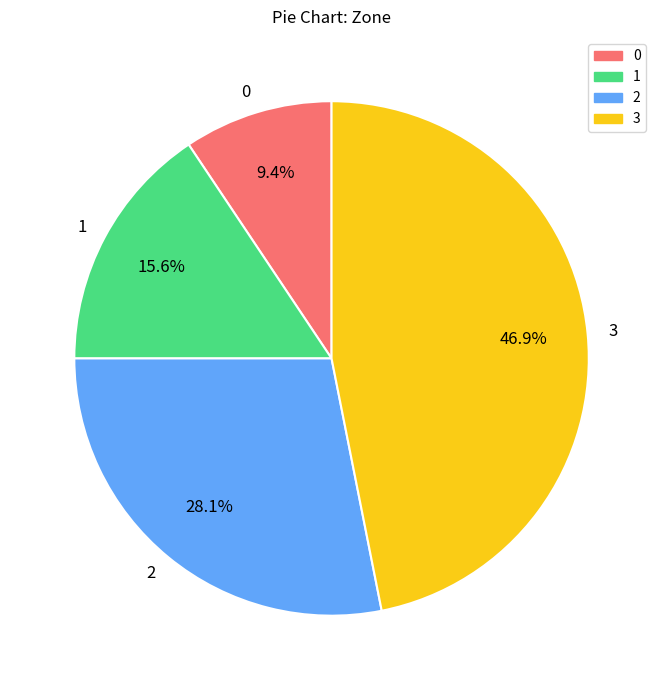

Rank the categories by value from lowest to highest.

0, 1, 2, 3